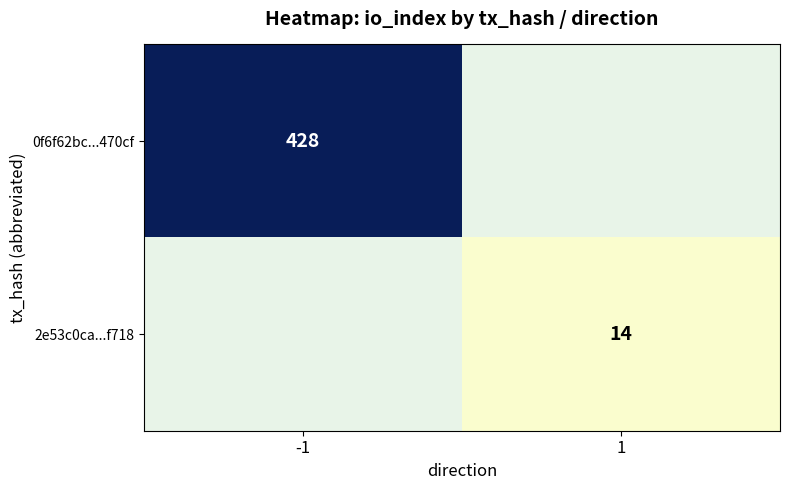

Is it true that 0f6f62bc...470cf equals 251 at -1?

False